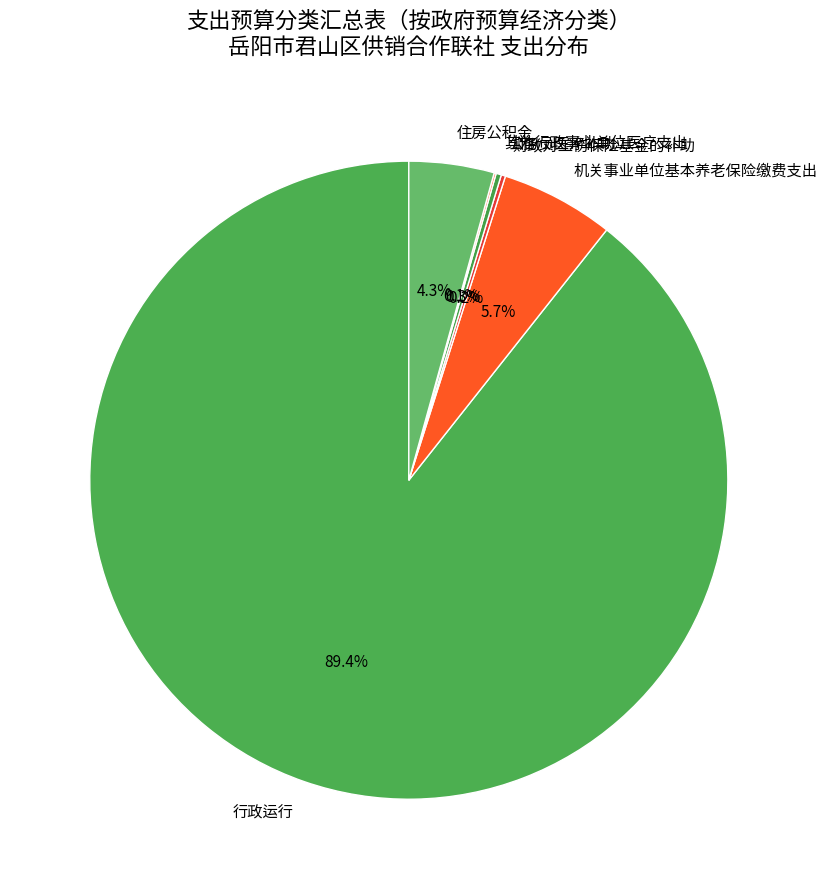

What is the largest slice in the pie chart?

行政运行